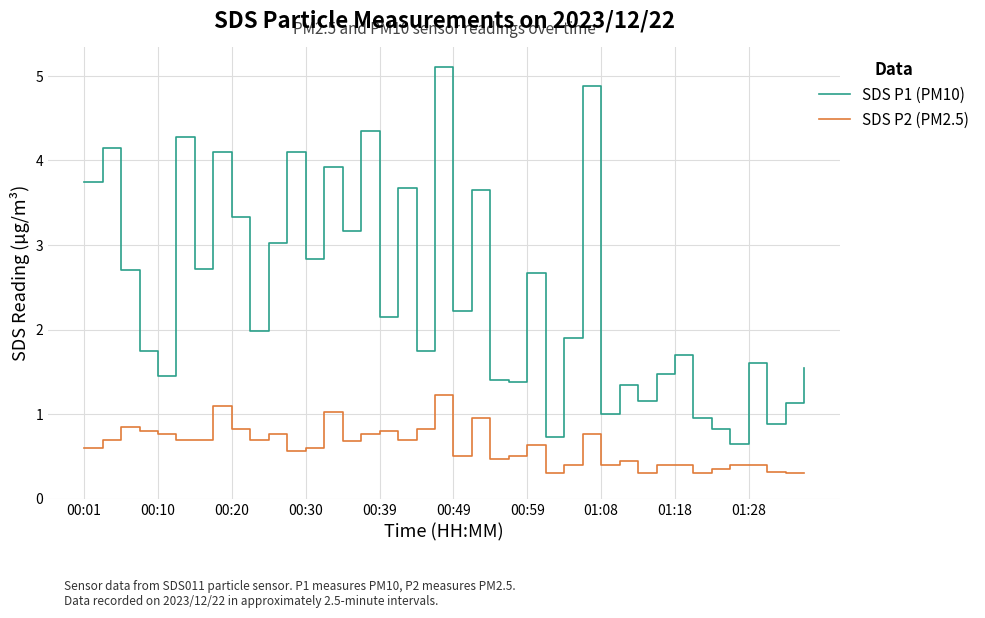

True or false: SDS P1 (PM10) and SDS P2 (PM2.5) intersect in this chart.

False